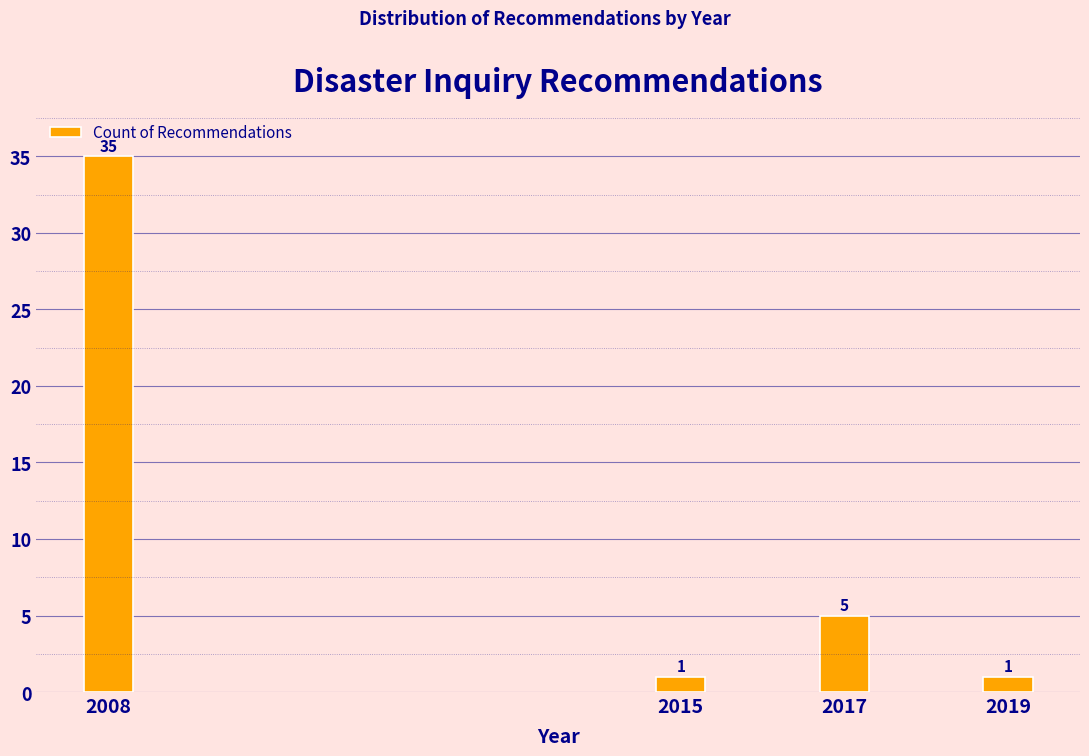

Reading right to left, extract all data points from this chart.

2019=1	2017=5	2015=1	2008=35